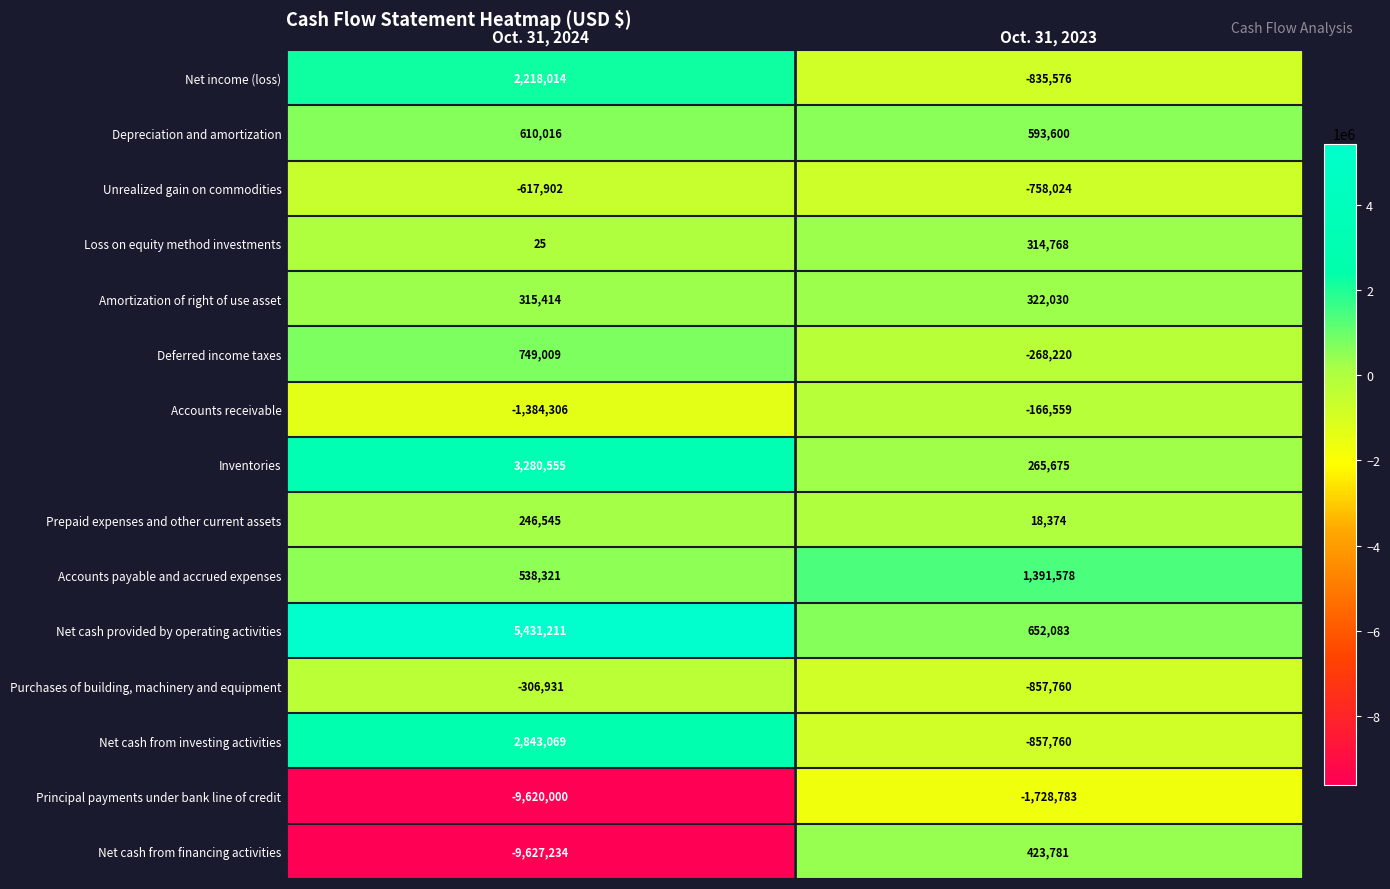

Which category has the highest value across all series?

Oct. 31, 2024